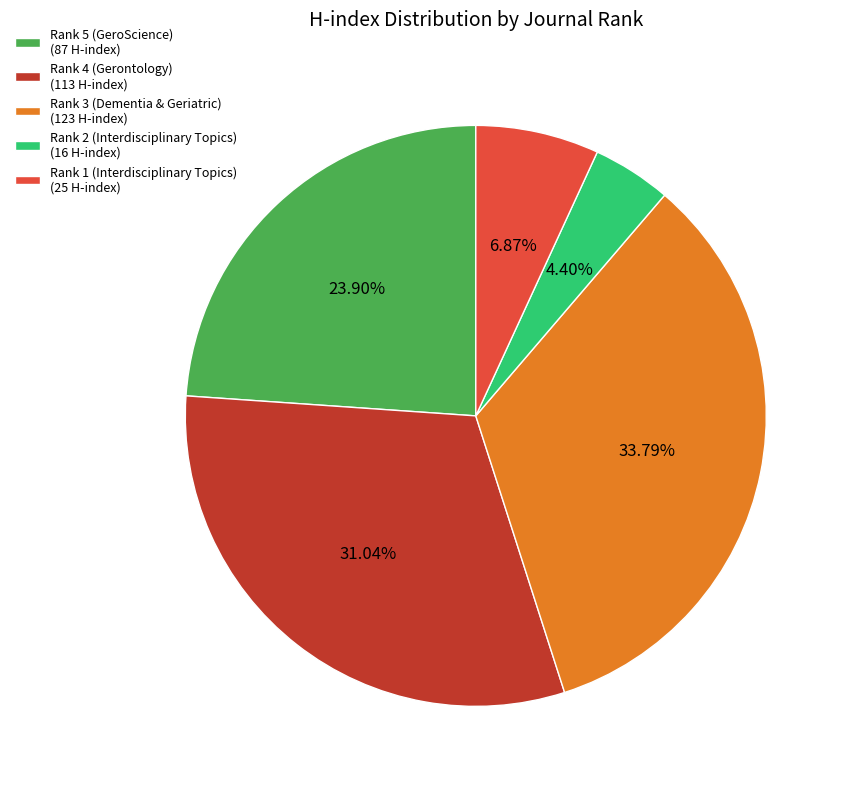

To the nearest percent, what portion does Rank 1 (Interdisciplinary Topics) represent?

7%